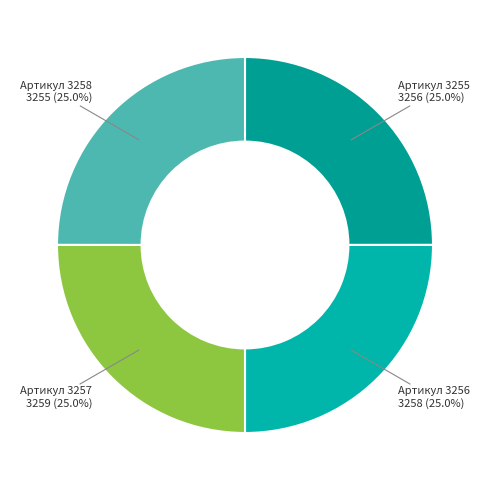

How many segments does this pie chart have?

4